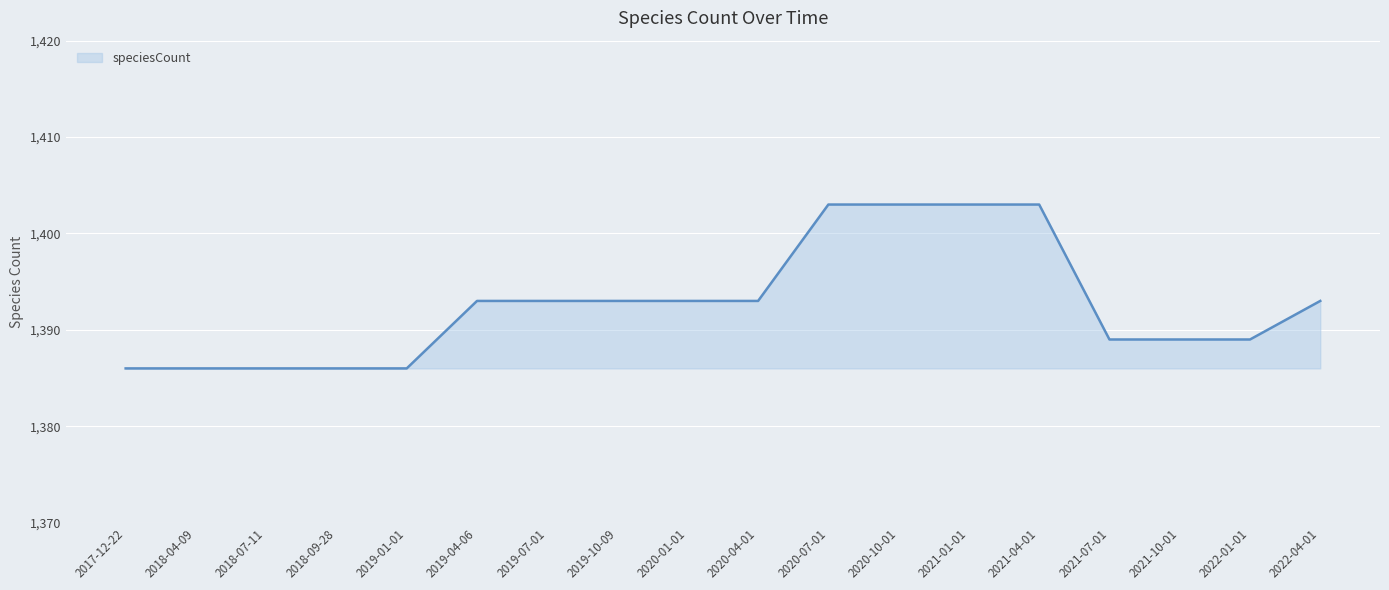

True or false: the data shows 2047 at 2018-07-11.

False